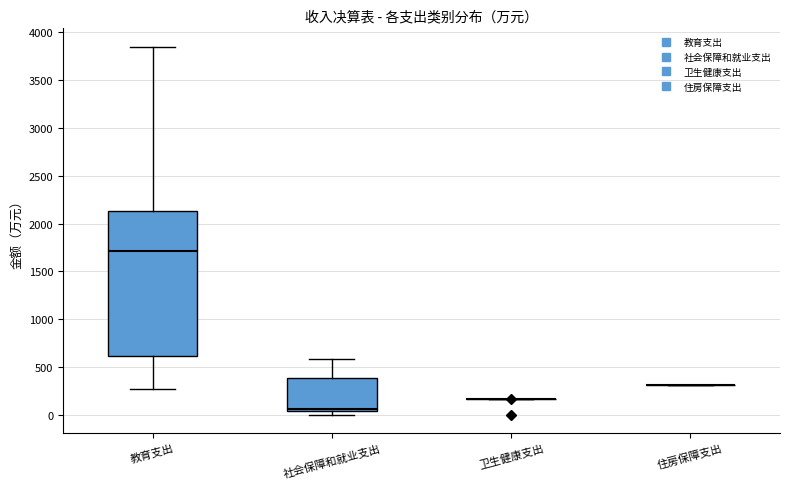

Which box is the tallest, from its lower edge to its upper edge?

教育支出